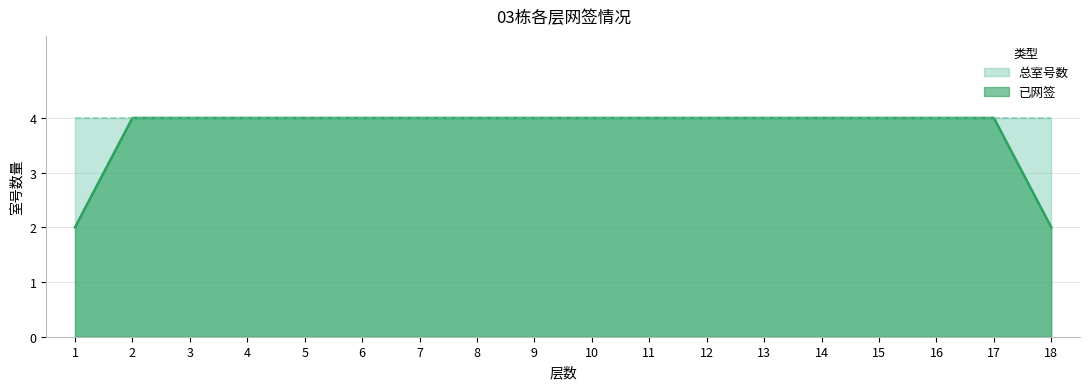

Is it true that the value at 8 is 4?

True